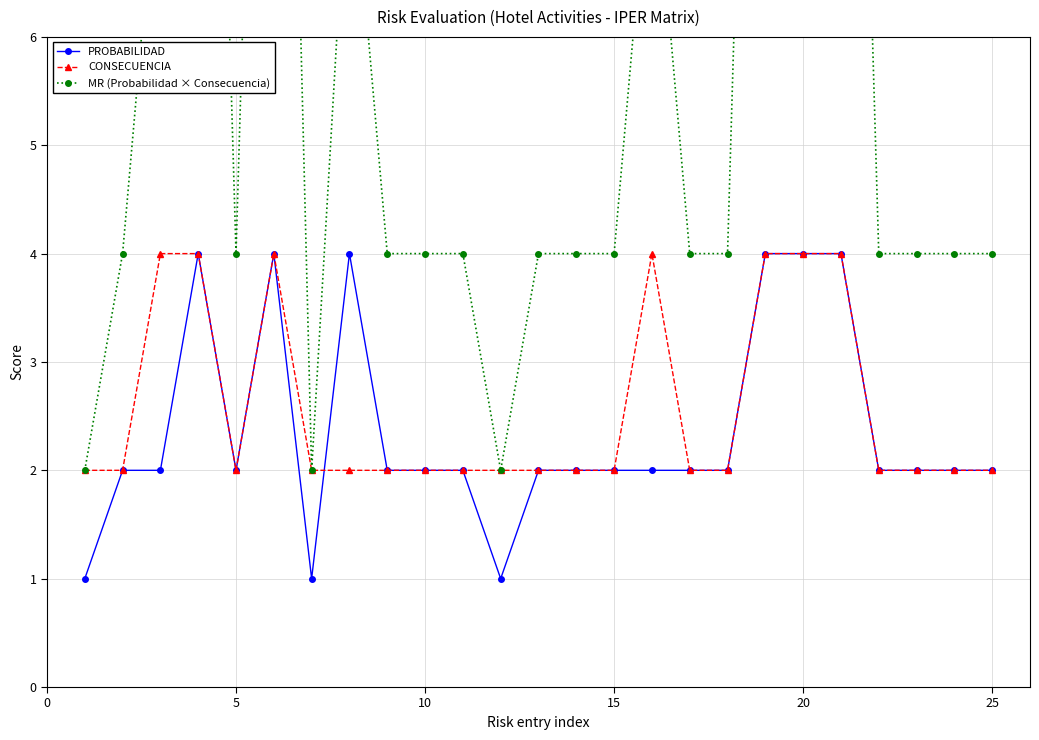

How many categories are shown in the chart?

25